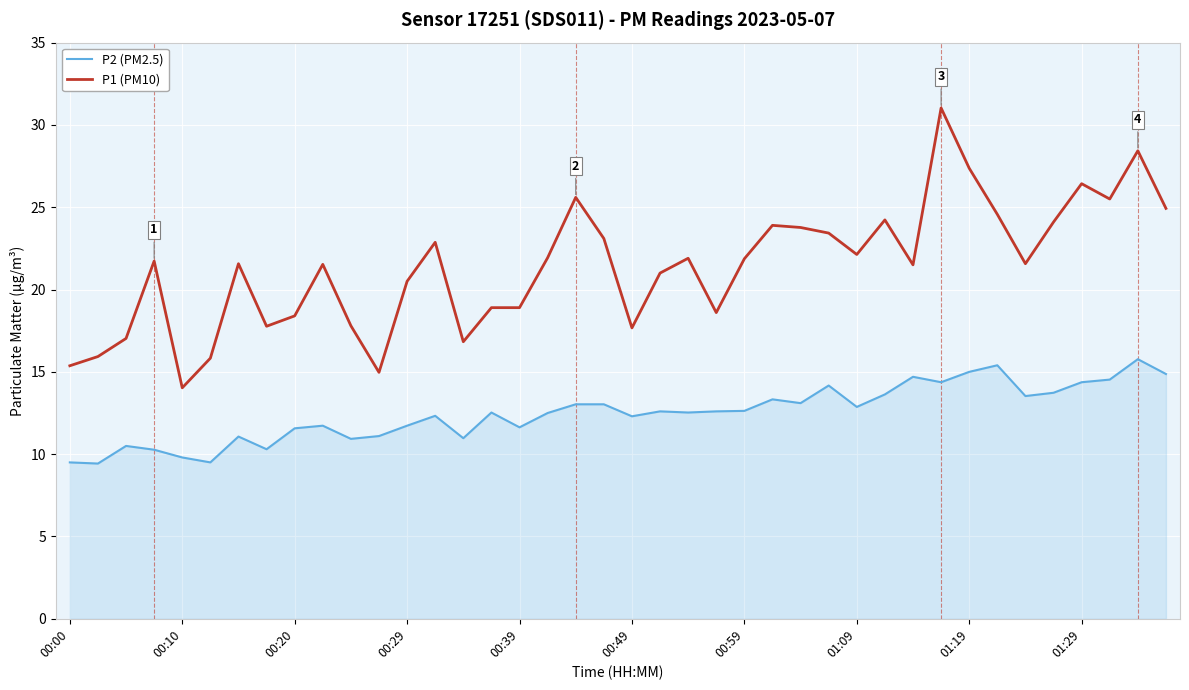

What is the minimum value for P1 (PM10)?

14.0